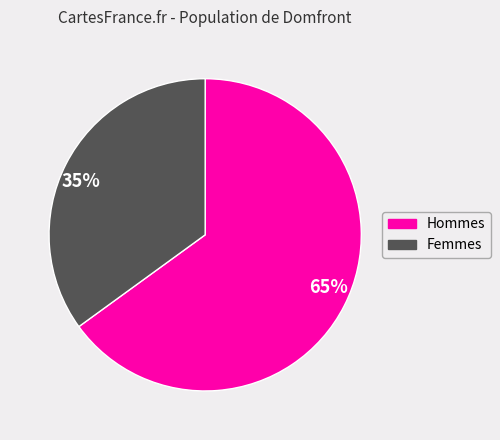

What is the largest slice in the pie chart?

65%